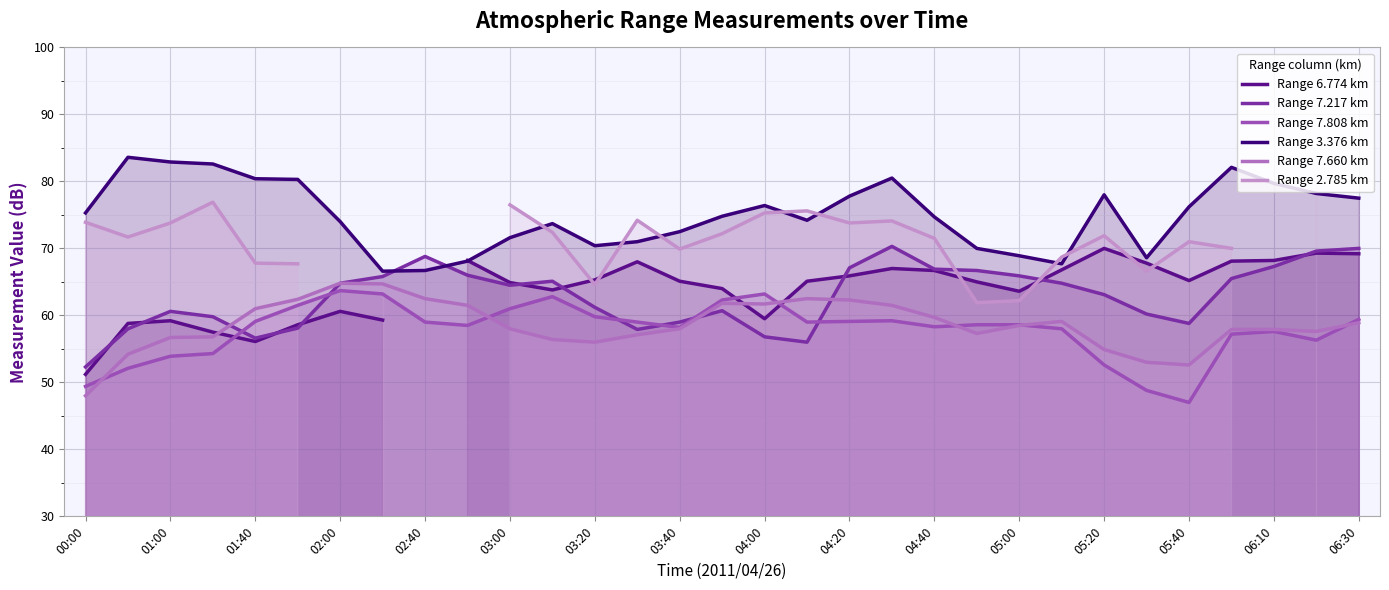

The Range 7.217 km series shows 59.0 at 03:40. True or false?

True